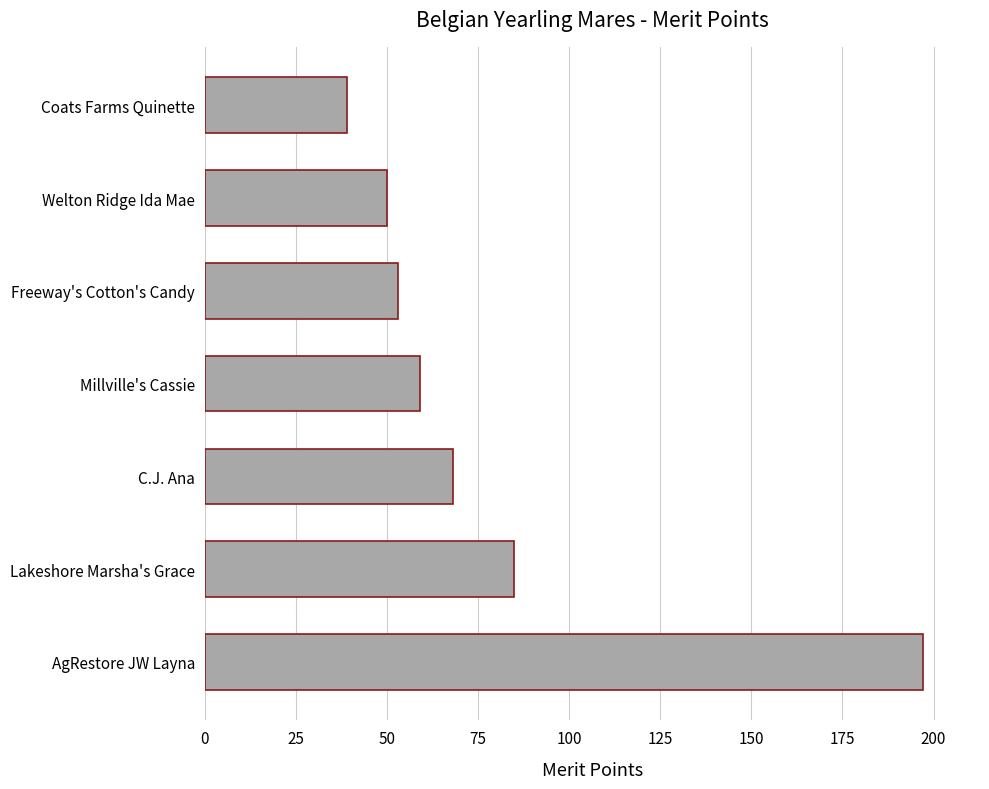

What is the difference between the maximum and minimum values?

158